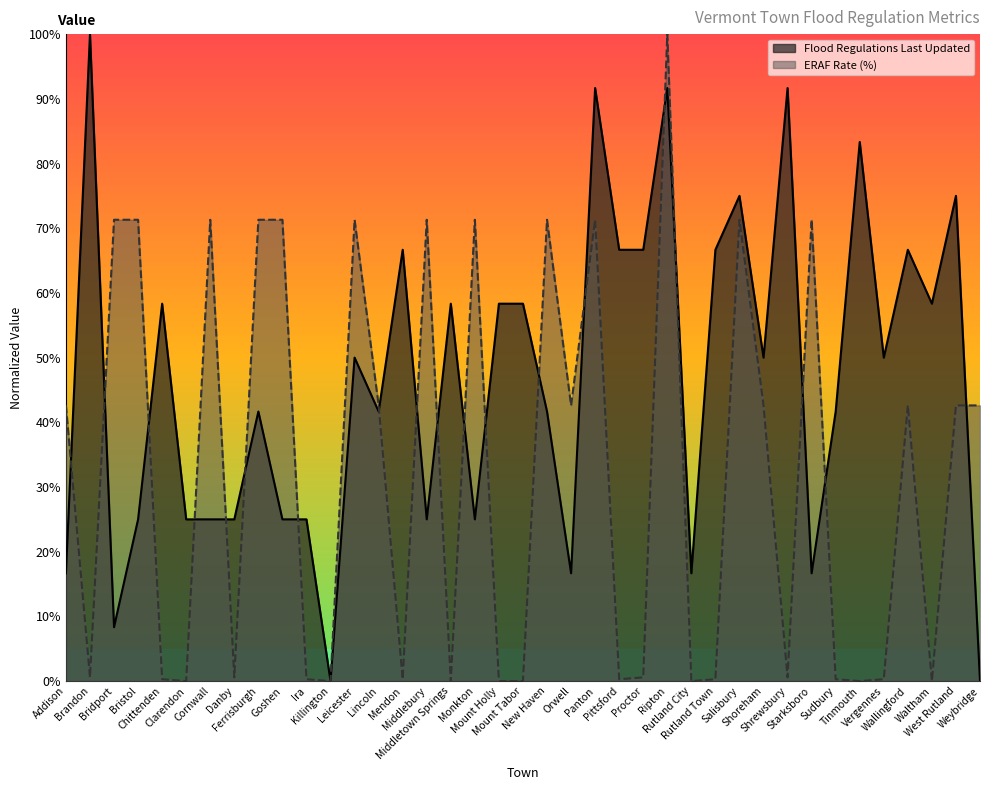

Where do Flood Regulations Last Updated and ERAF Rate (%) first cross each other?

Addison and Brandon